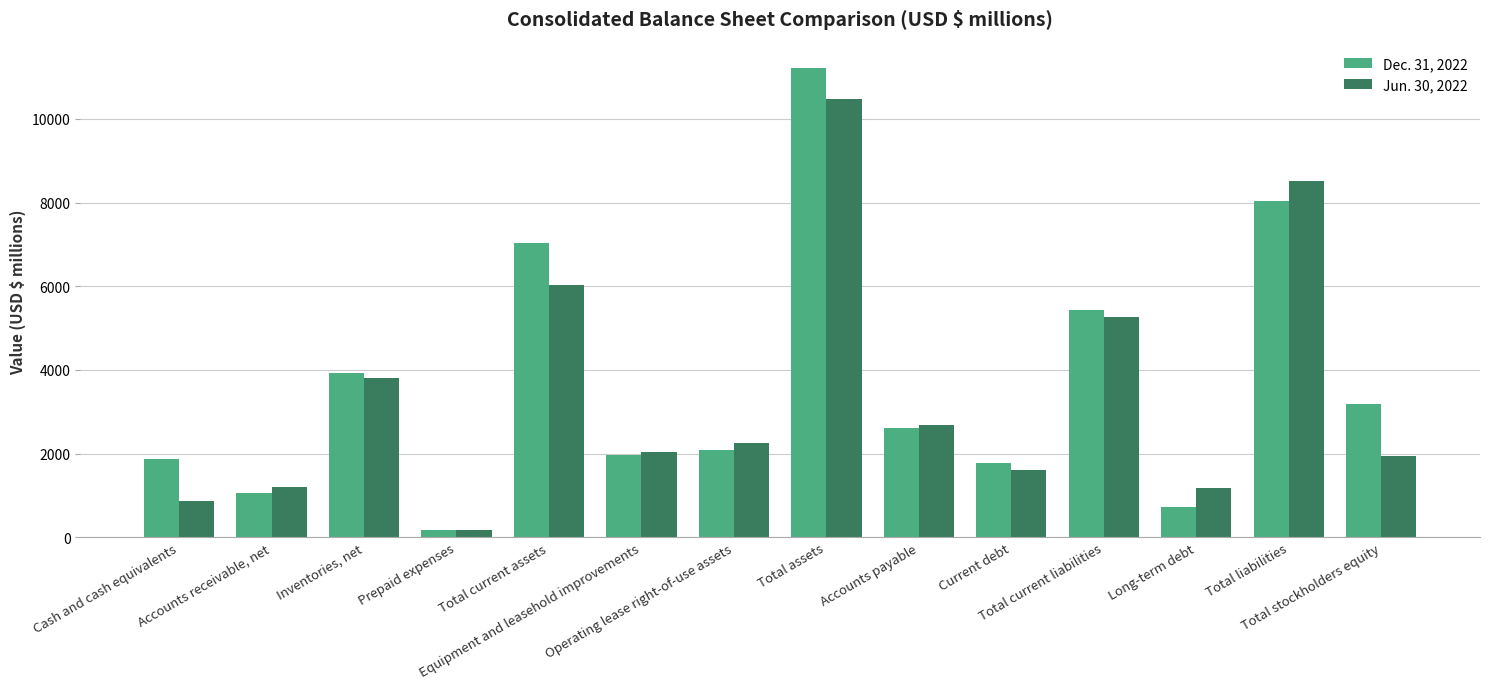

Where does the Jun. 30, 2022 series first go above 2255?

Inventories, net